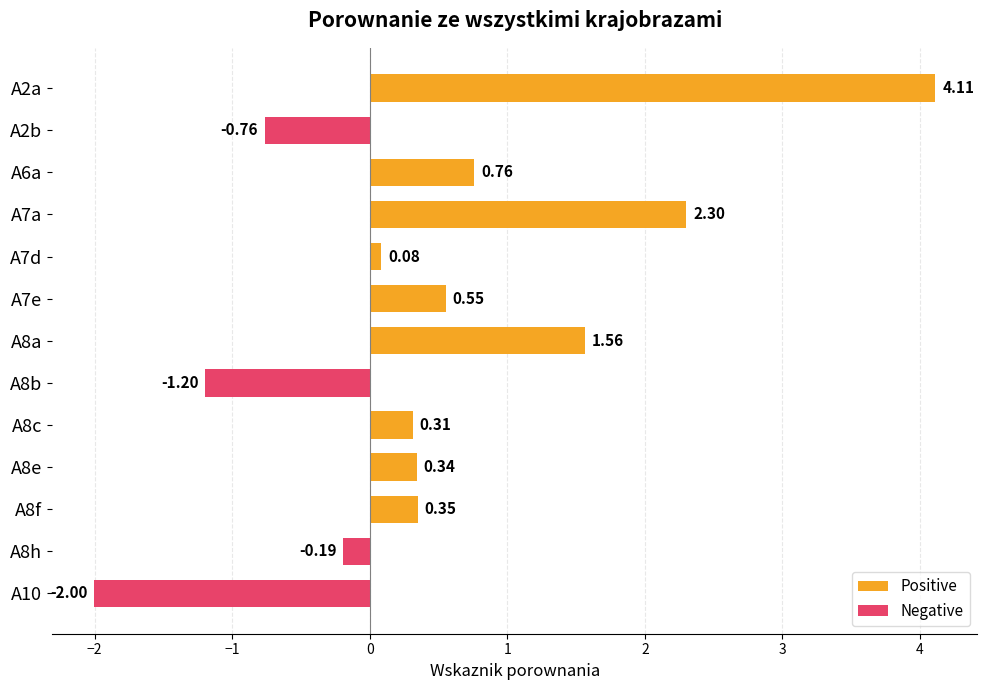

The Negative series shows -0.1 at A8h. True or false?

False